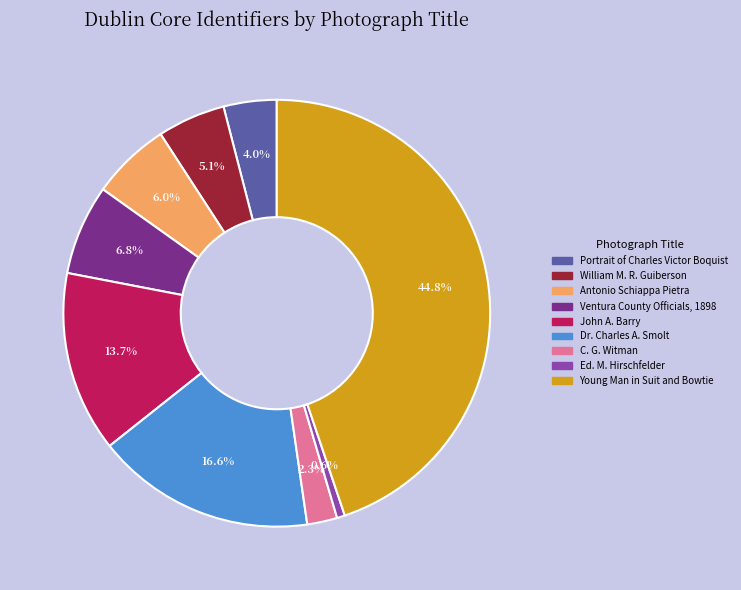

To the nearest percent, what is the average slice percentage?

11%